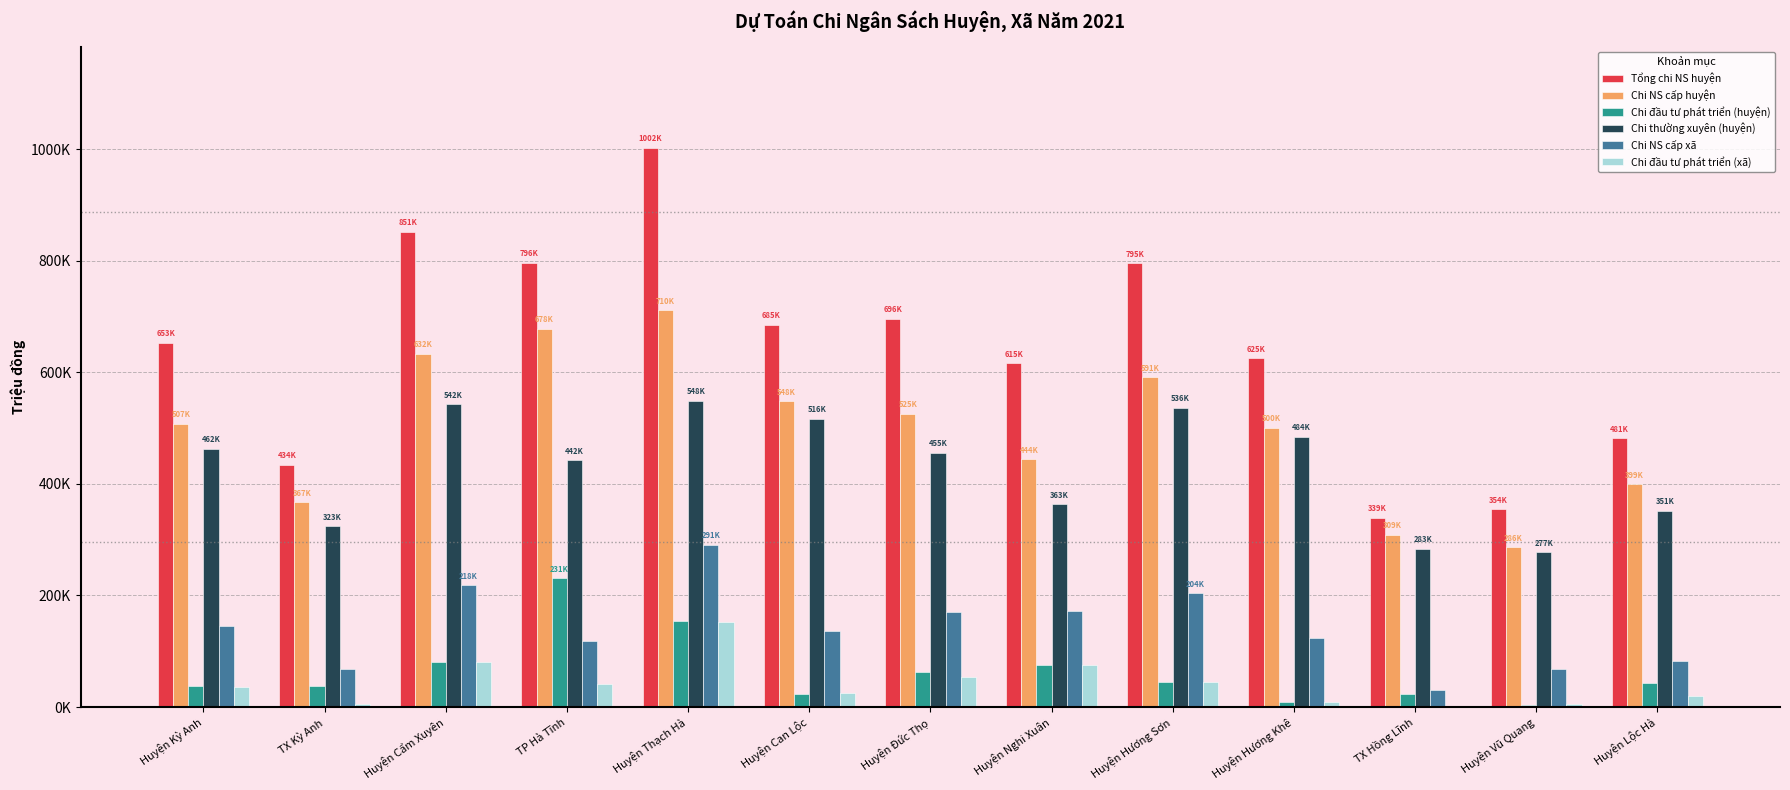

At which label does Tổng chi NS huyện first exceed 653118?

Huyện Cẩm Xuyên